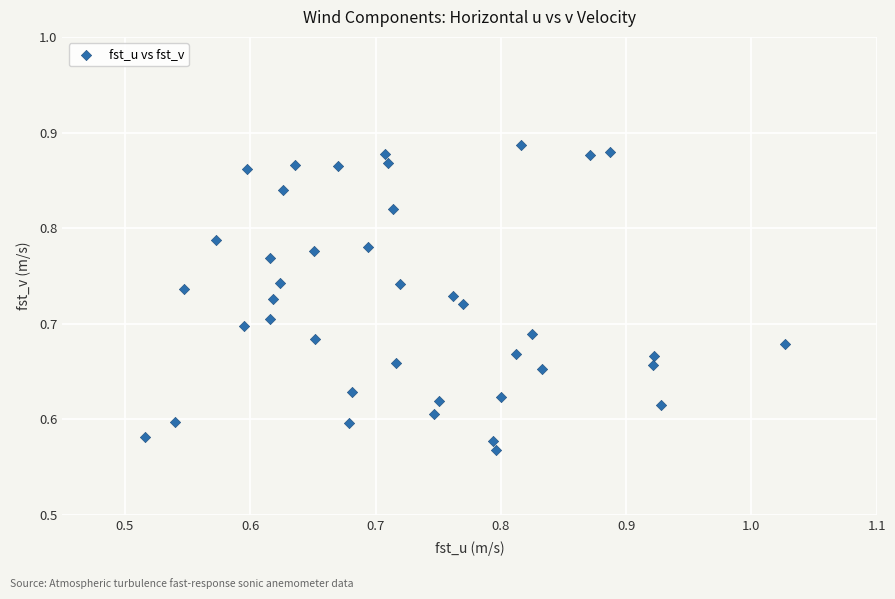

What is the range of X values (max minus min)?

0.5